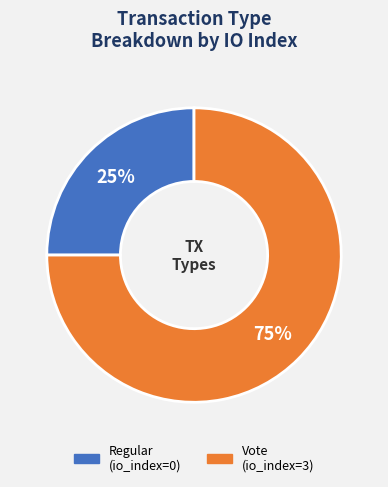

To the nearest percent, what is the difference between the largest and smallest slice percentages?

50%